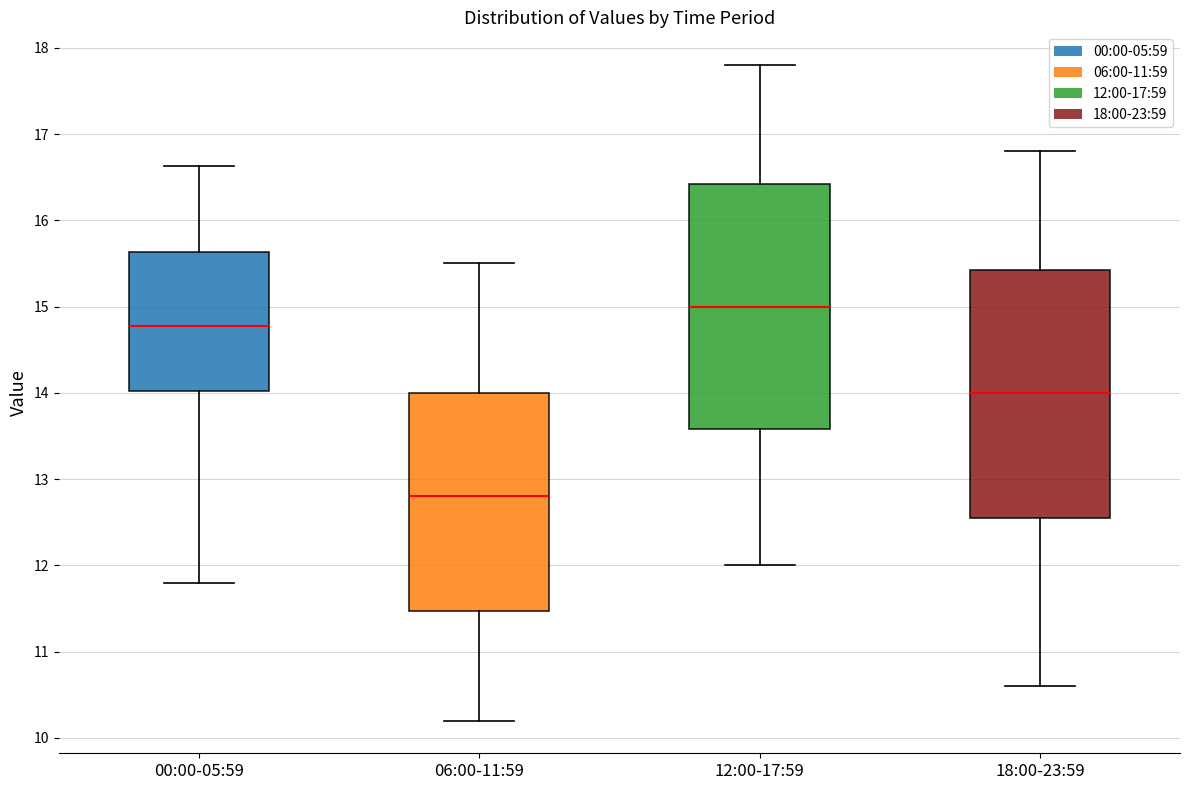

Which box has the highest median line?

12:00-17:59